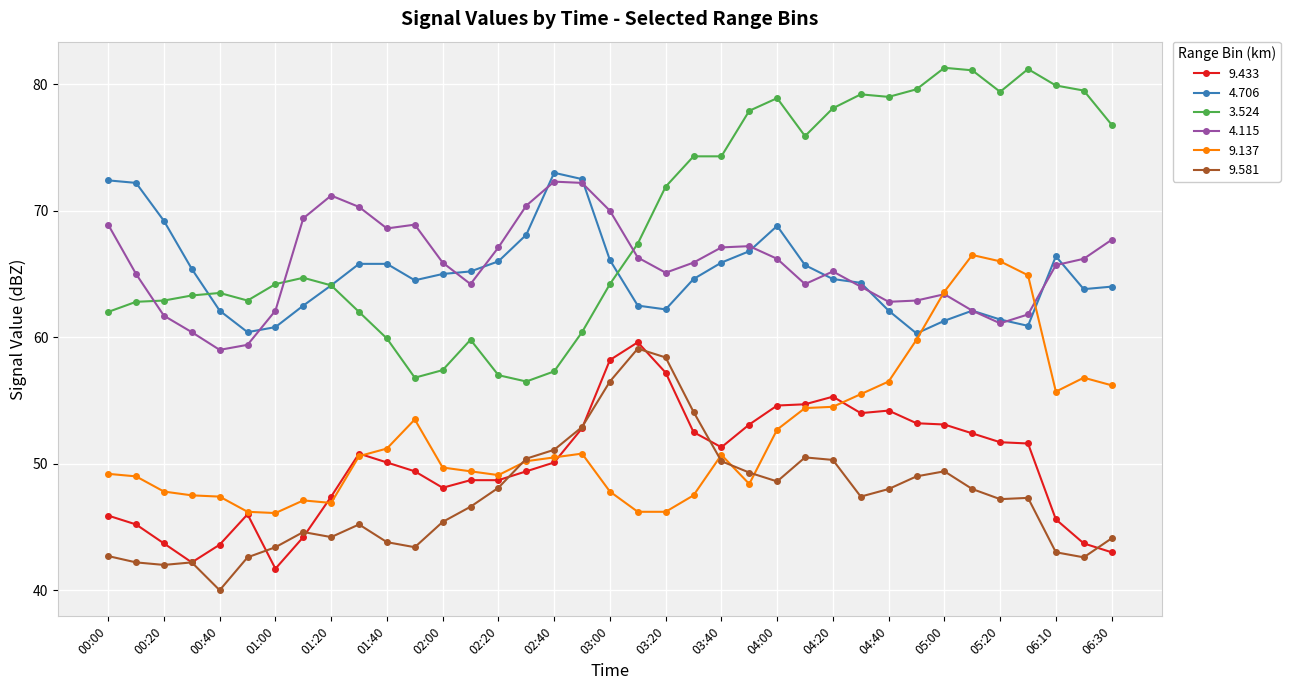

After their last crossing, which series has the higher values: 9.137 or 4.706?

4.706